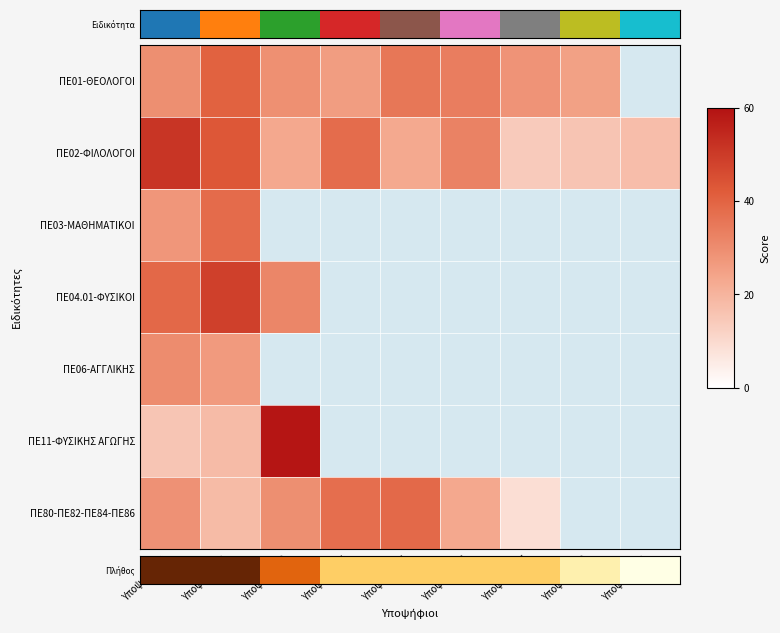

Which category has the highest value across all series?

Υποψήφιος 3